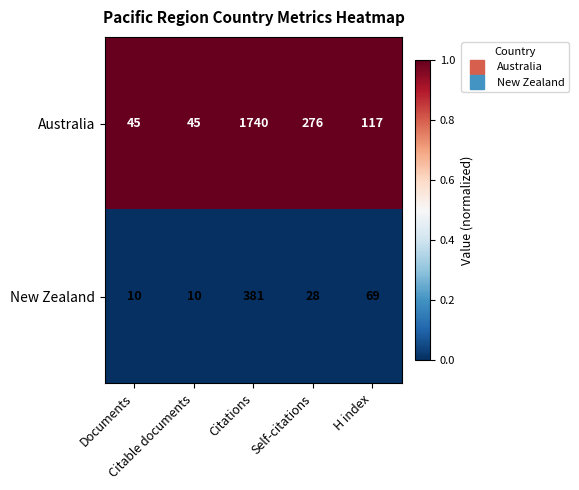

Which series has the largest total across all categories?

Australia